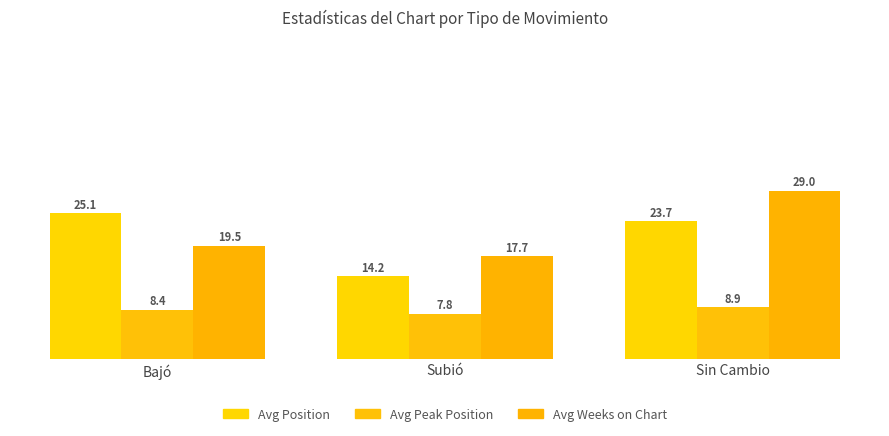

Is the value of Avg Peak Position at Subió greater than the value of Avg Position at Subió?

No